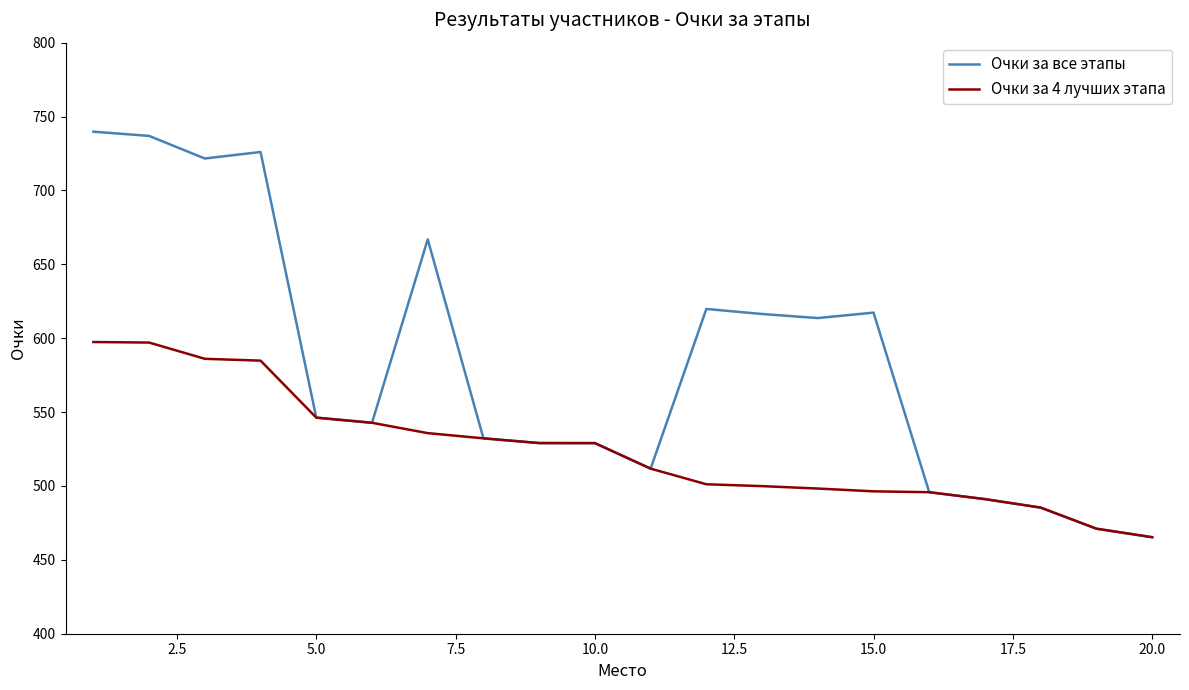

Rank the series by their average value, from highest to lowest.

Очки за все этапы, Очки за 4 лучших этапа